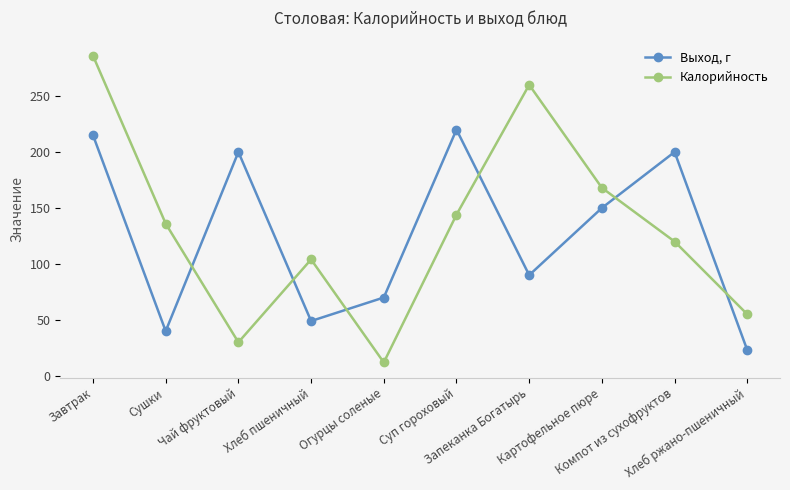

Is this an area chart (filled region under the line)?

No